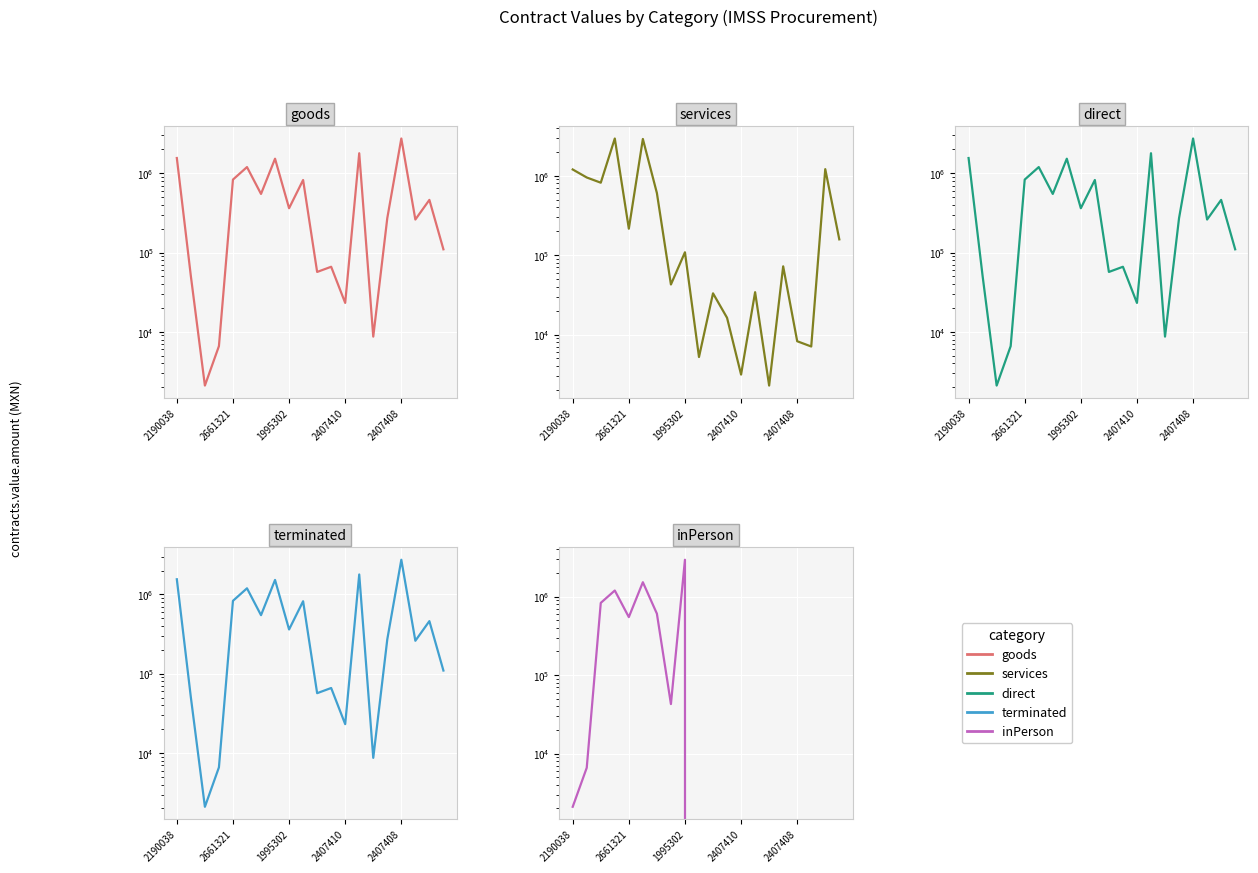

What are all the series names shown in the legend?

goods, services, direct, terminated, inPerson